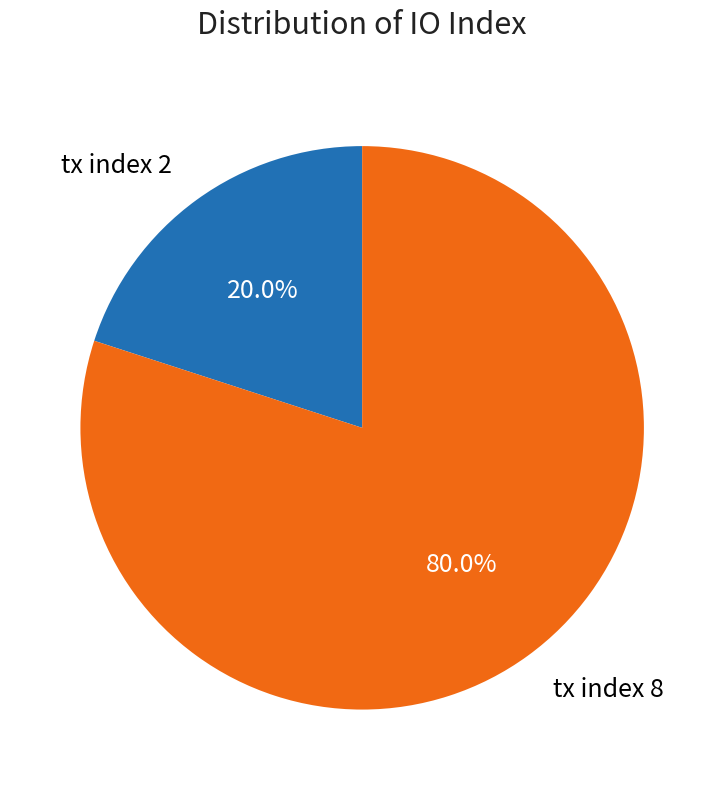

Which category has the smallest portion of the pie?

tx index 2